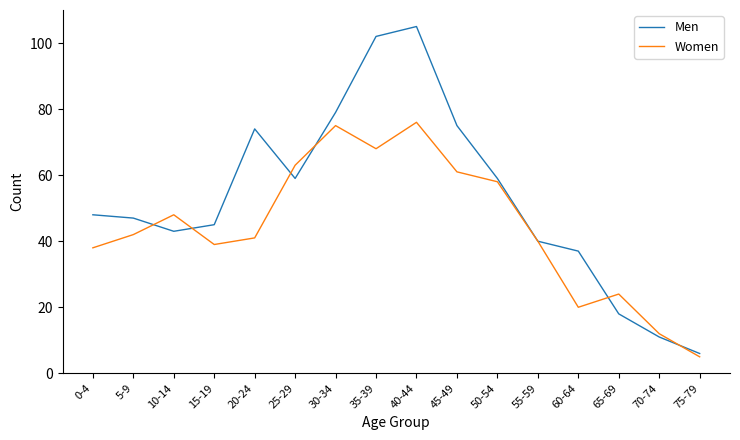

What is the total value across all series at 55-59?

80